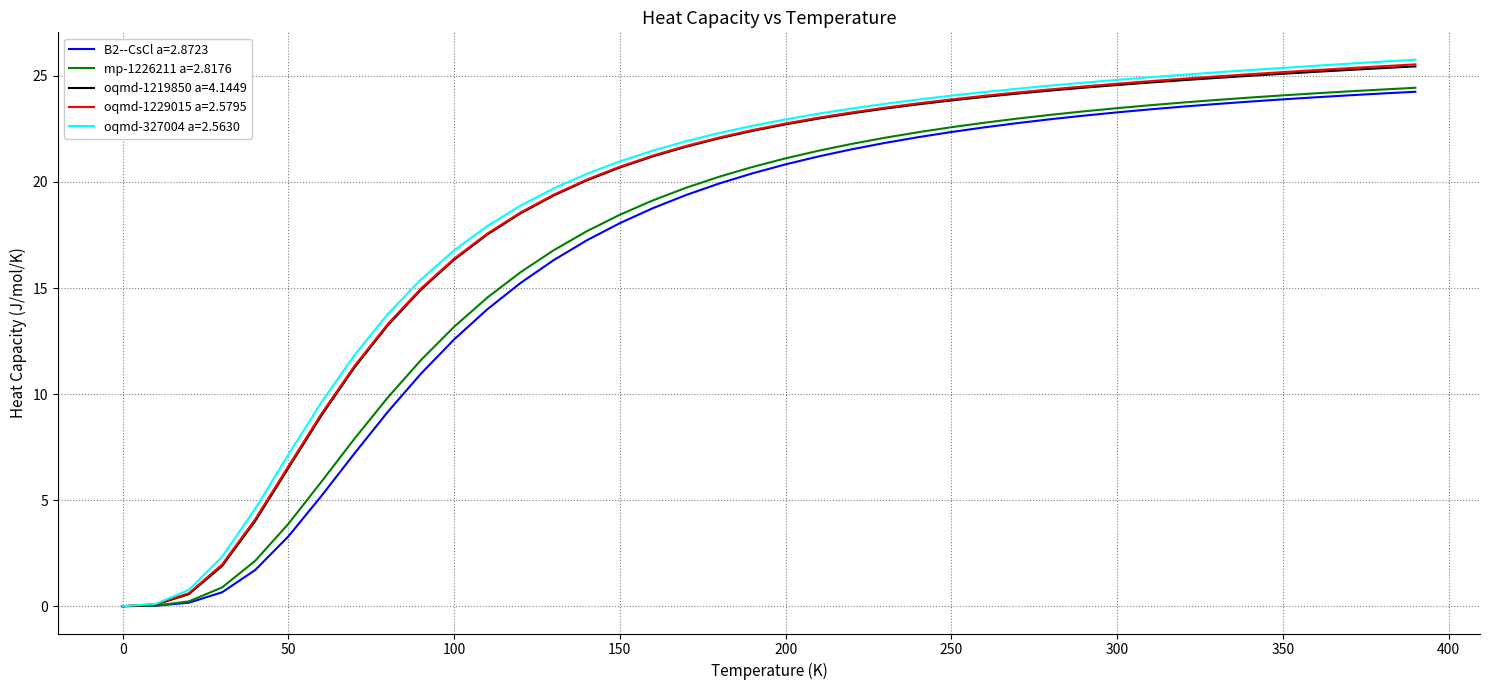

What is the maximum value for mp-1226211 a=2.8176?

24.4